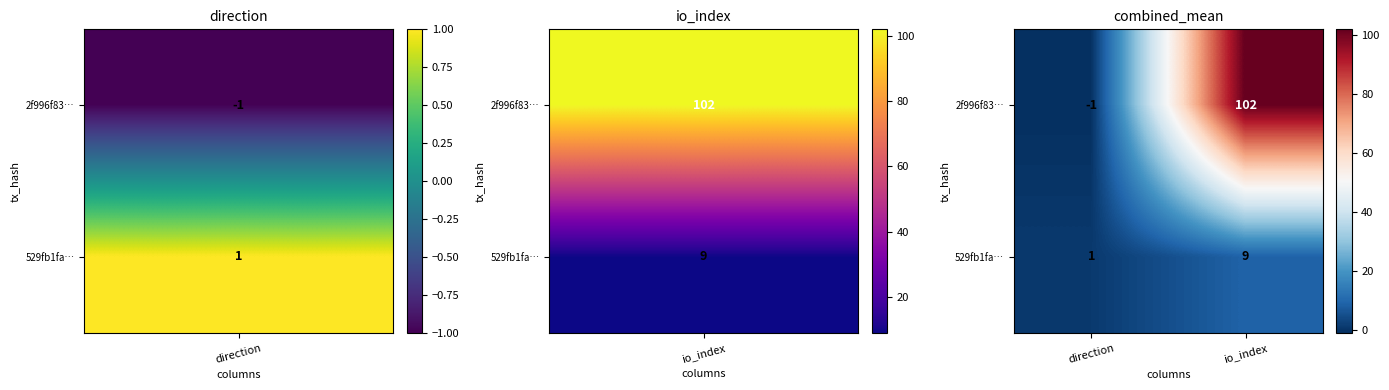

How many series are shown in this chart?

2